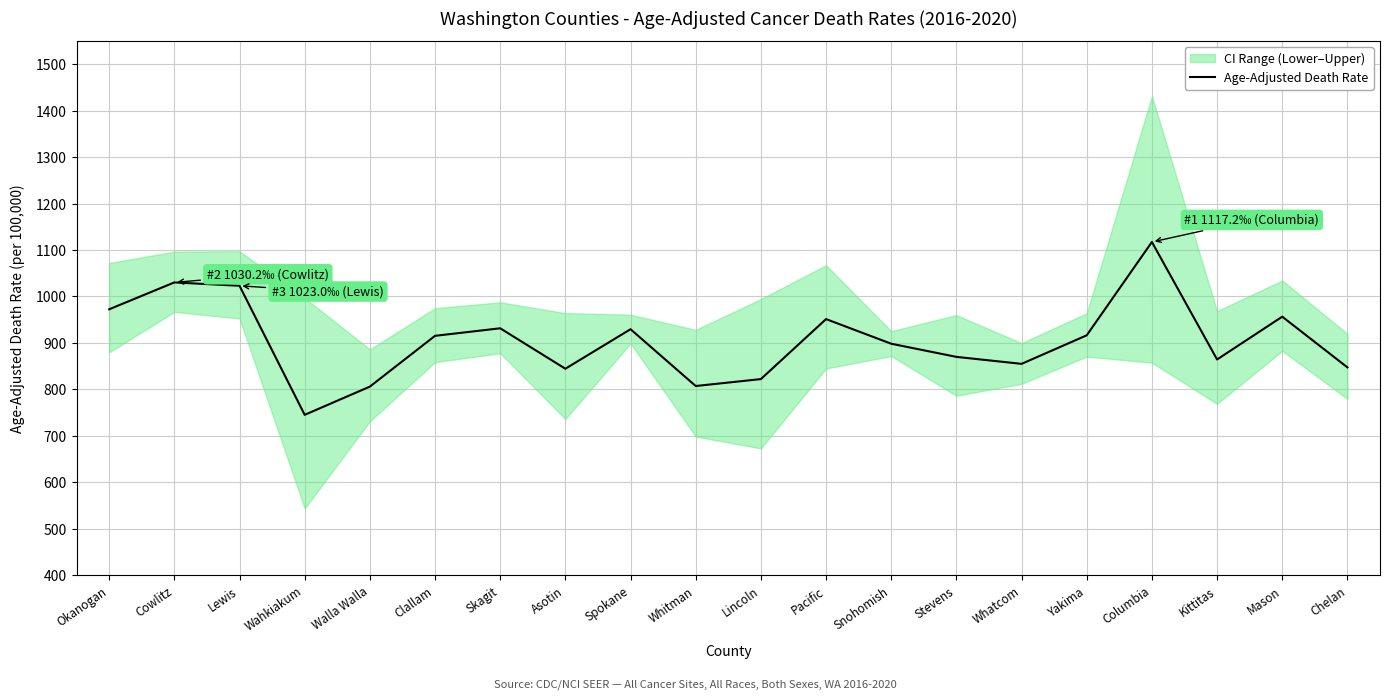

Reading left to right, list all the values displayed in this chart.

972.4	1030.2	1023.0	745.3	806.0	915.3	931.5	844.5	929.5	807.3	822.2	951.3	898.3	870.0	855.0	916.4	1117.2	864.4	956.5	847.4